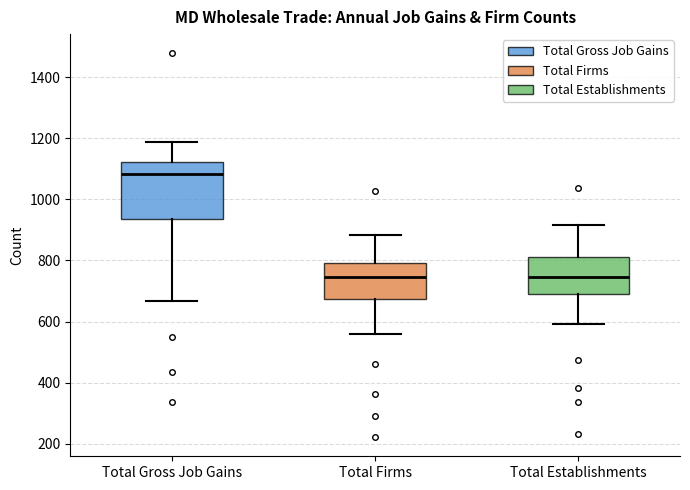

Which box has the highest median line?

Total Gross Job Gains